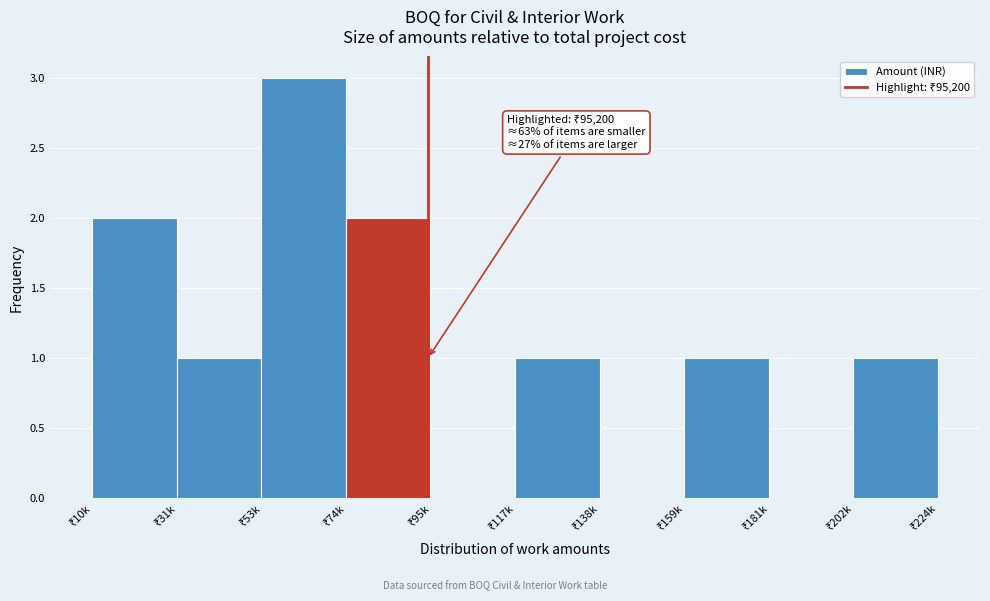

What is the greatest value displayed?

3